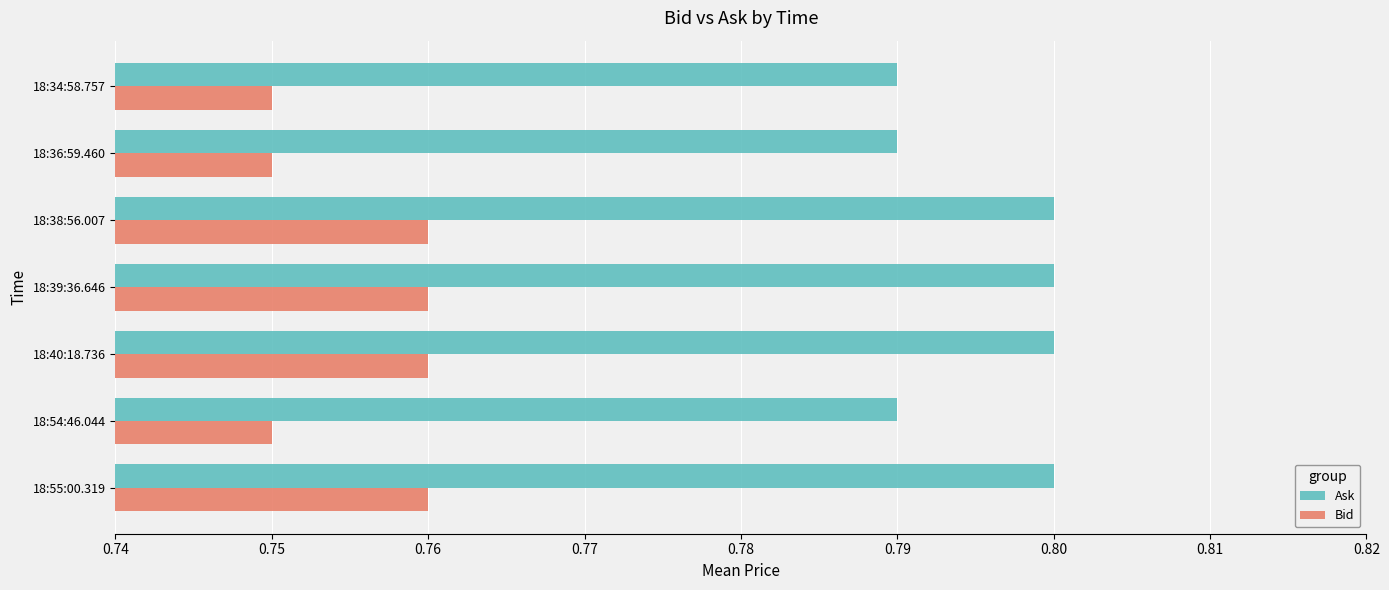

Count the Bid values in the range 0 to 1.

7